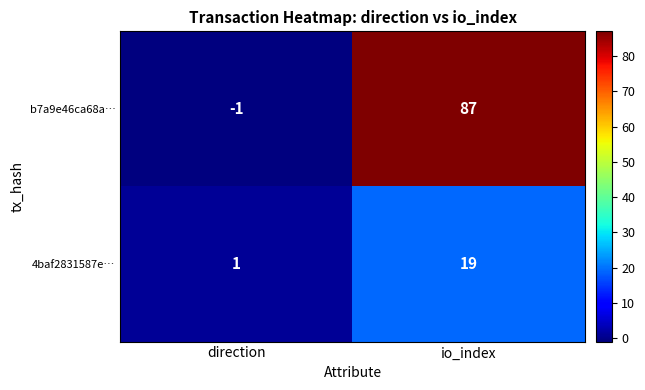

Reading right to left, transcribe all the data shown in this chart.

b7a9e46ca68a…: 87	-1
4baf2831587e…: 19	1